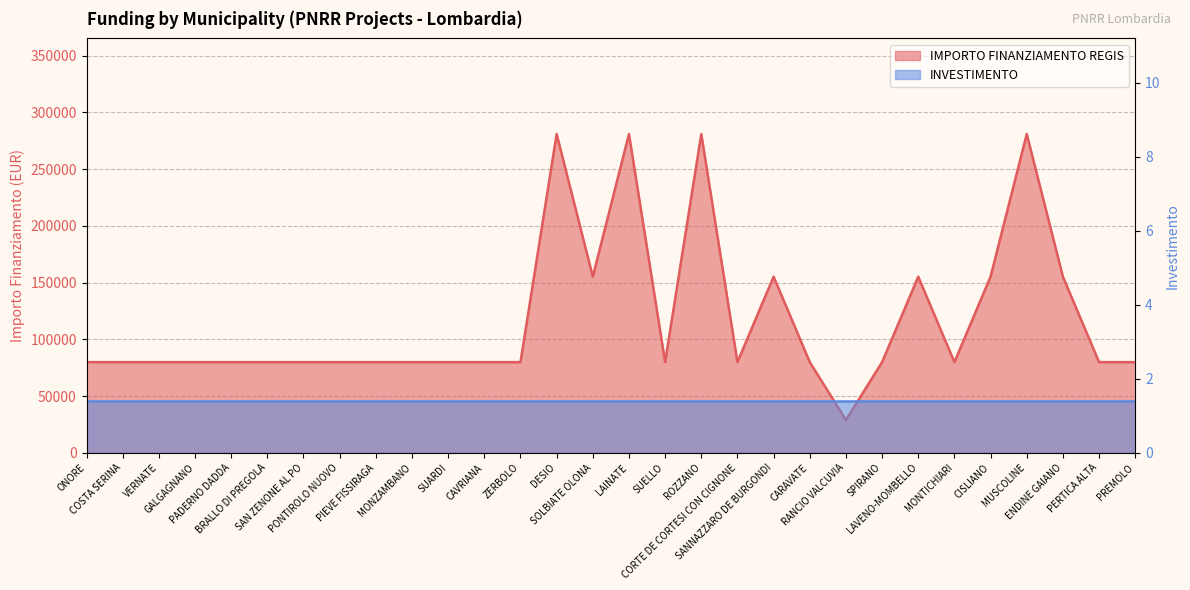

What is the approximate value at DESIO?

280932